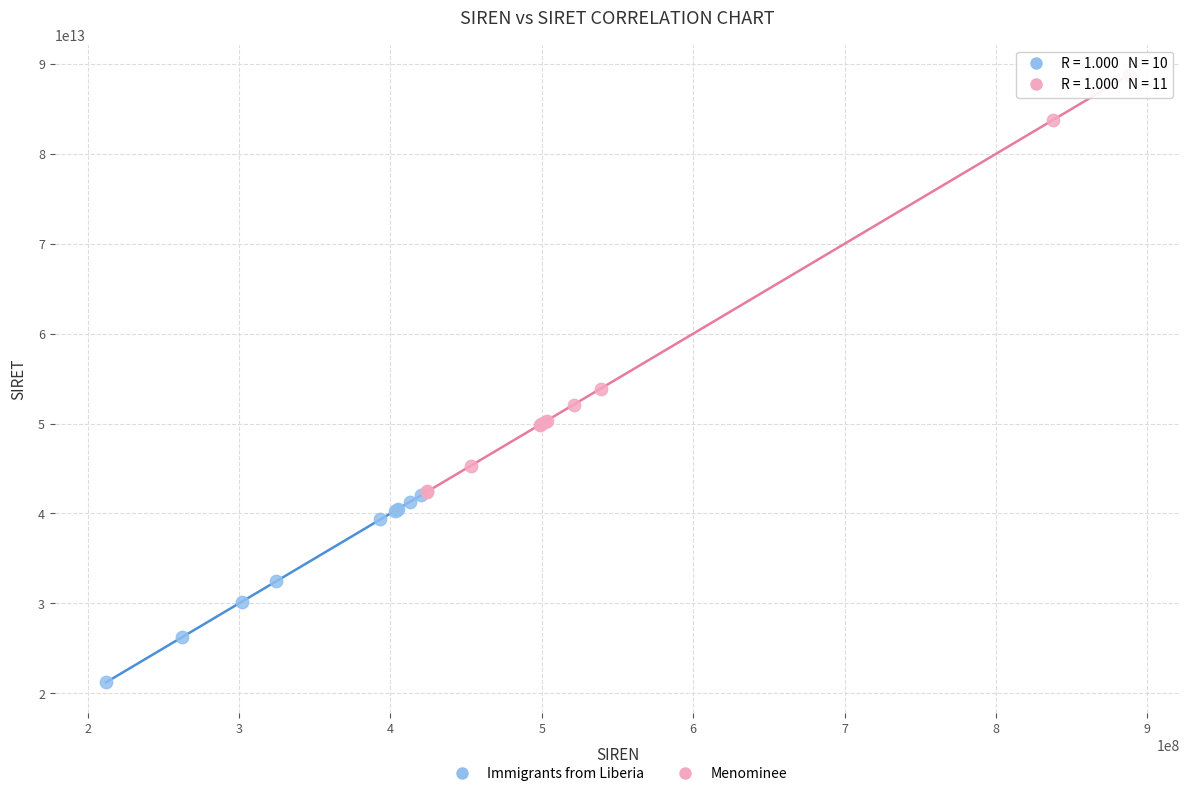

Which series reaches the minimum Y coordinate?

Immigrants from Liberia